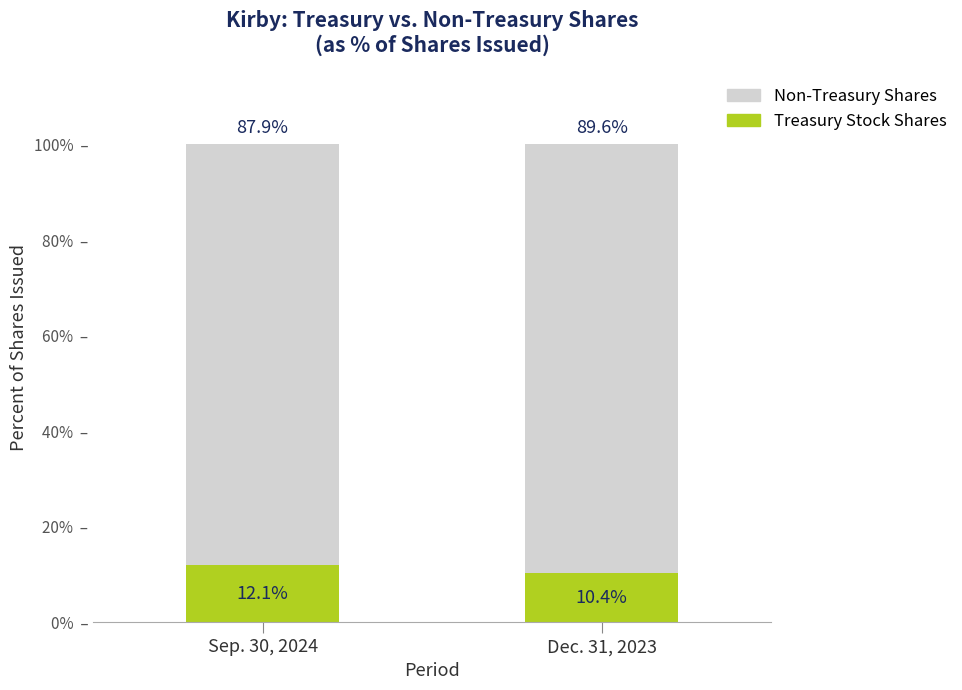

What is the difference between the maximum and minimum values in the Treasury Stock Shares series?

1.7